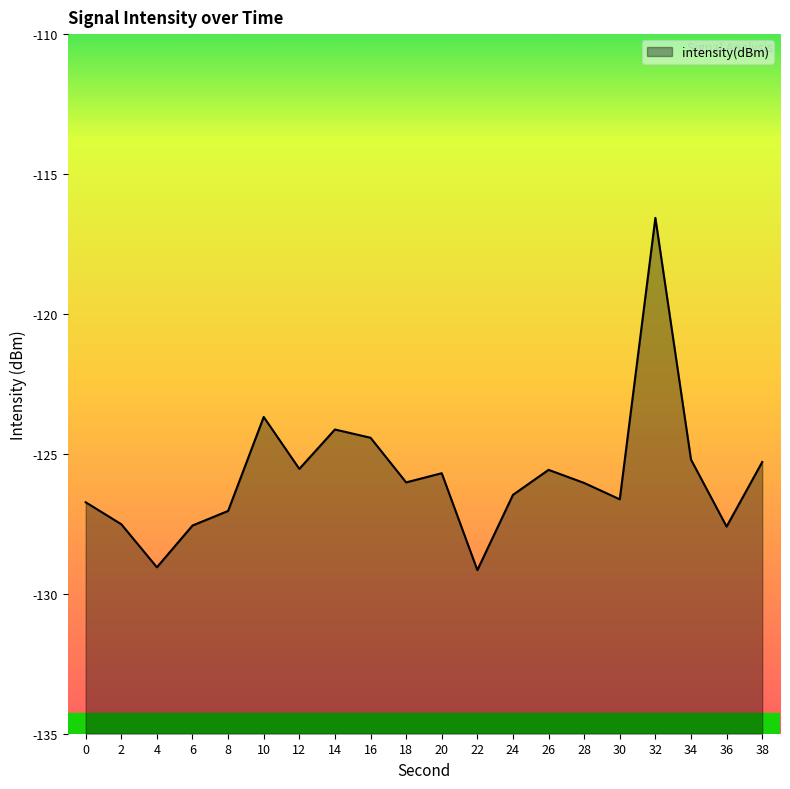

How many points are higher than both their immediate neighbors (excluding endpoints)?

5